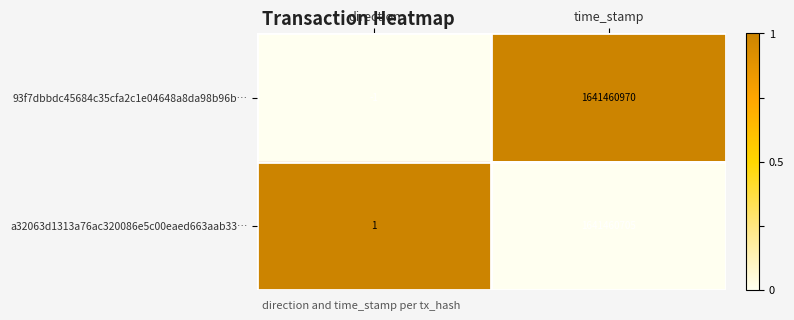

What is the sum of all 93f7dbbdc45684c35cfa2c1e04648a8da98b96b… values?

1641460969